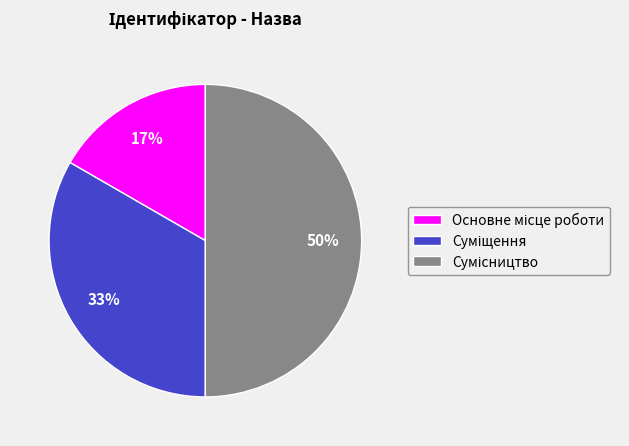

To the nearest percent, what is the difference between the largest and smallest slice percentages?

33%